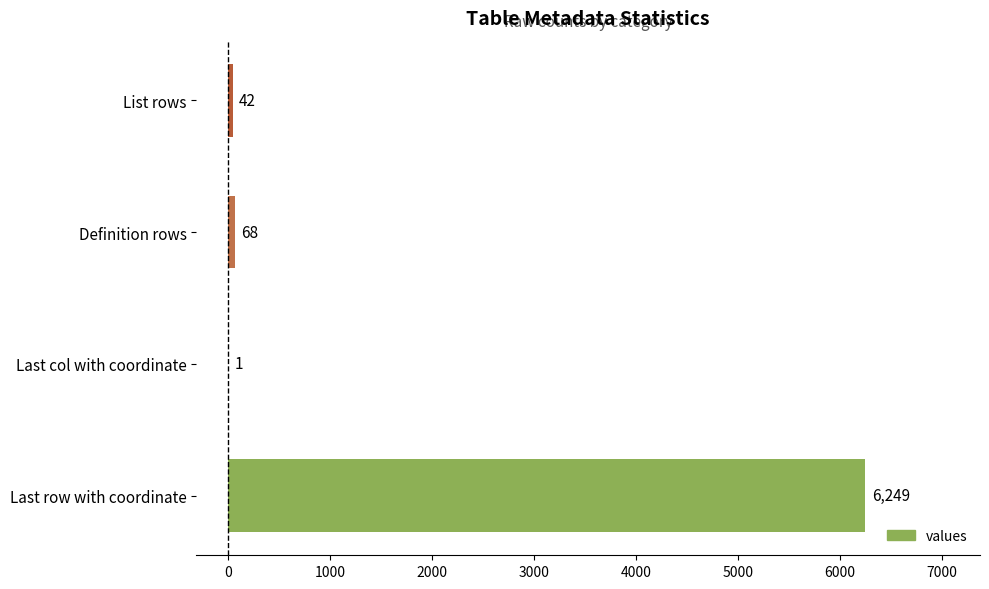

What is the sum of all values?

6360